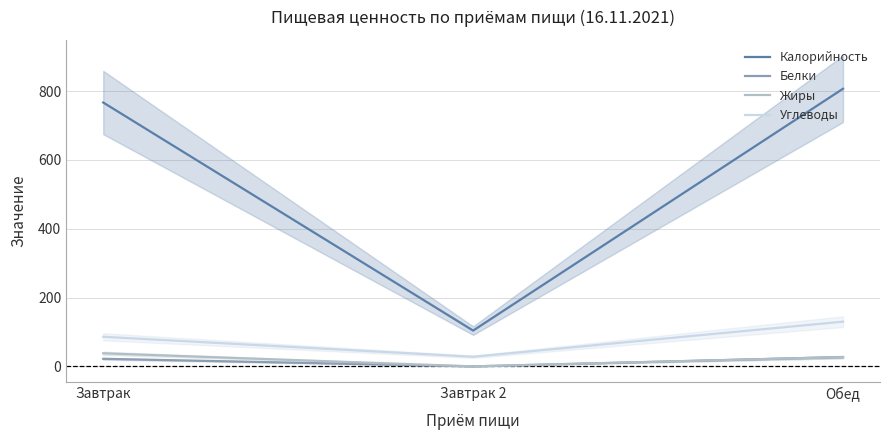

The value of Калорийность at Завтрак 2 is 184. True or false?

False